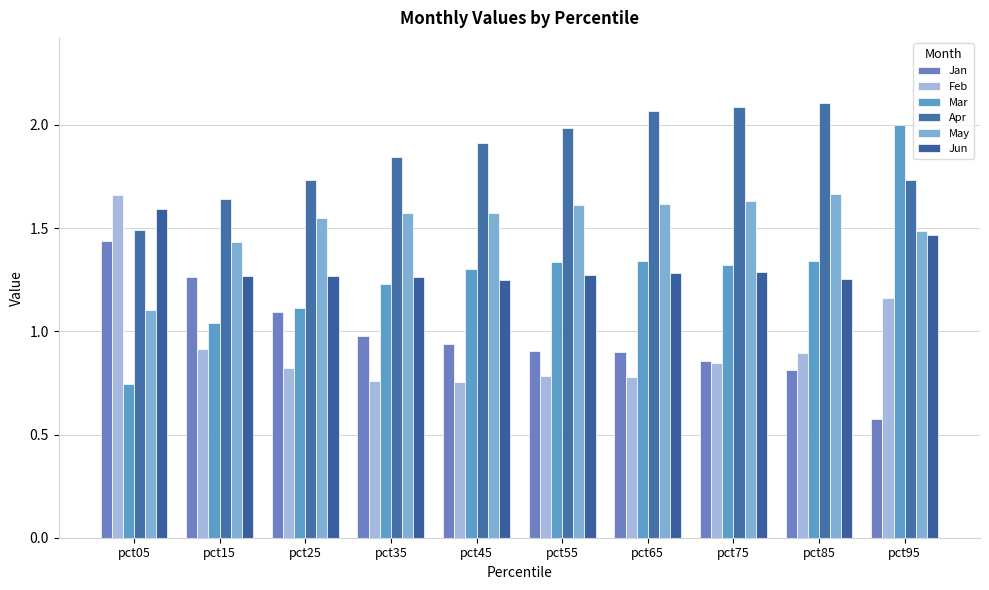

At pct75, list the series in order from smallest to largest.

Feb, Jan, Jun, Mar, May, Apr